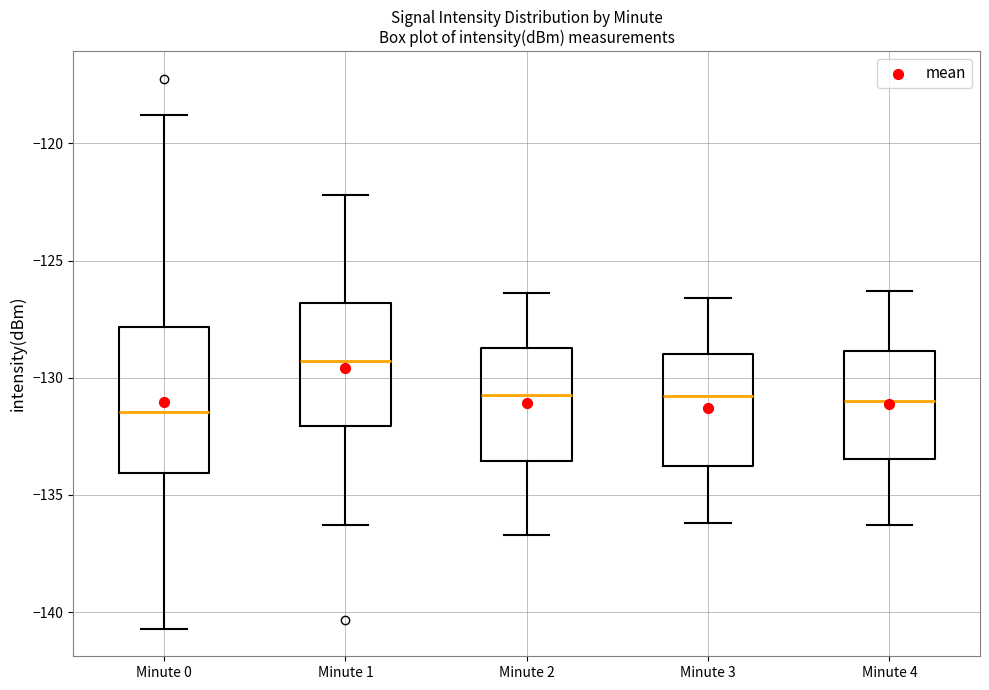

Reading left to right, transcribe this box plot: for each box, give where its median line is, the range the box spans, and where its two whiskers end, as read against the y-axis. The values are not printed on the chart, so give them approximately, as read against the axis.

Minute 0: median -131.5, box -134.0 to -128.0, whiskers -140.5 to -119.0
Minute 1: median -129.5, box -132.0 to -127.0, whiskers -136.5 to -122.0
Minute 2: median -130.5, box -133.5 to -128.5, whiskers -136.5 to -126.5
Minute 3: median -131.0, box -133.5 to -129.0, whiskers -136.0 to -126.5
Minute 4: median -131.0, box -133.5 to -129.0, whiskers -136.5 to -126.5